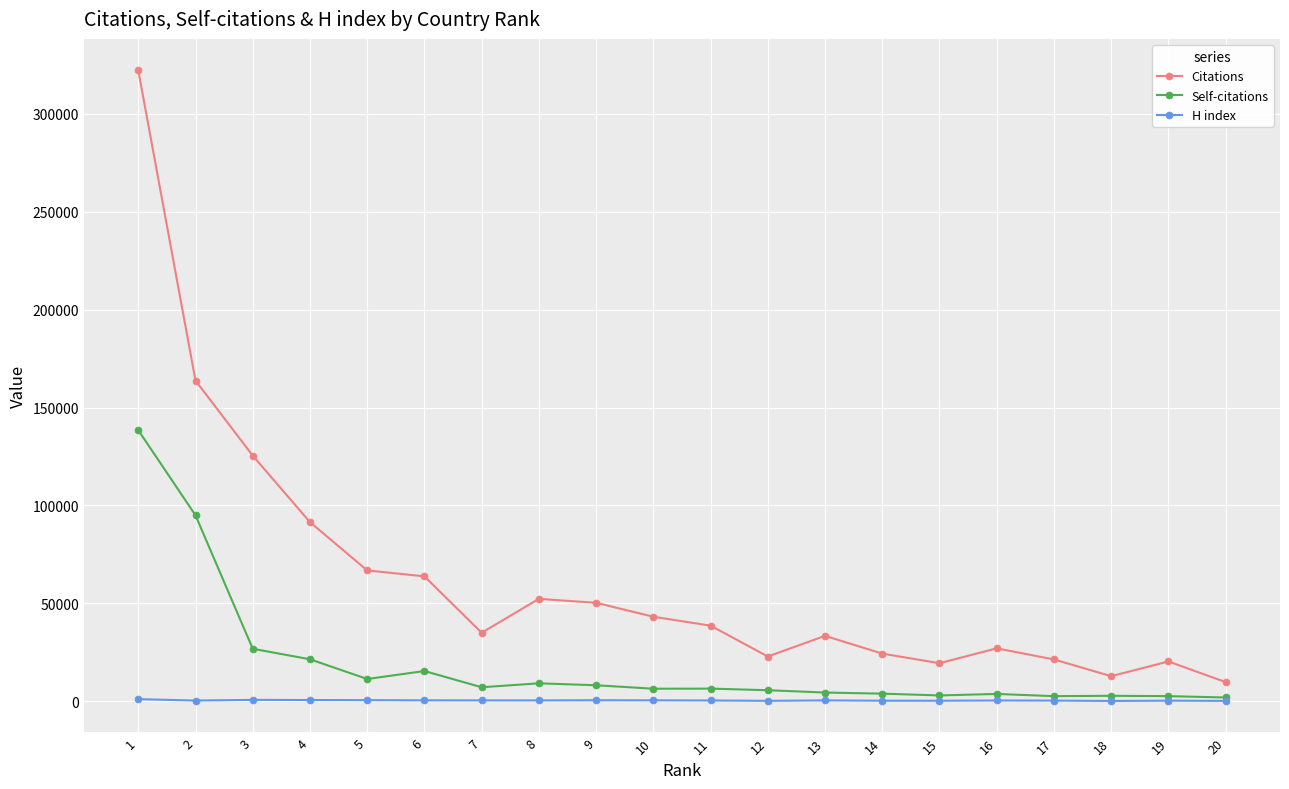

At which category does Citations reach its first local valley?

7